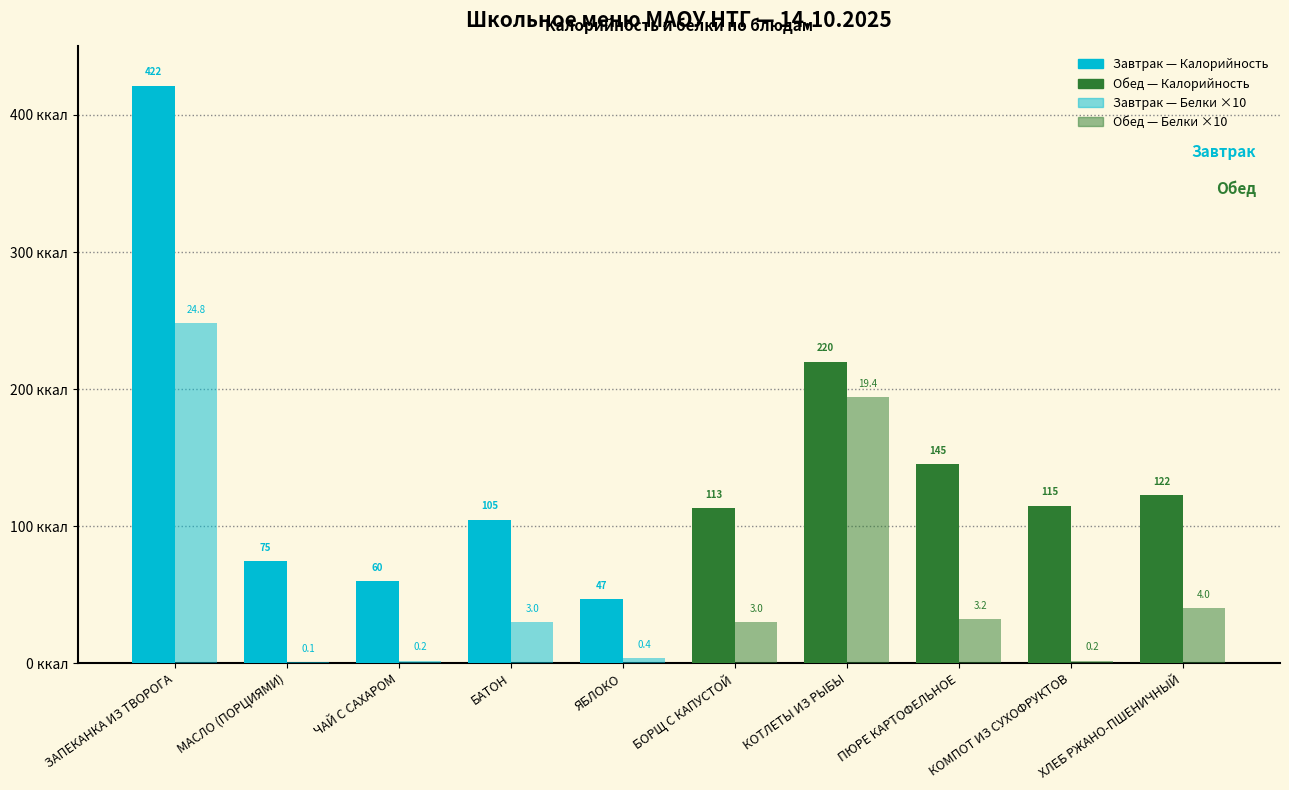

Rank the series by their average value, from highest to lowest.

Калорийность, Белки